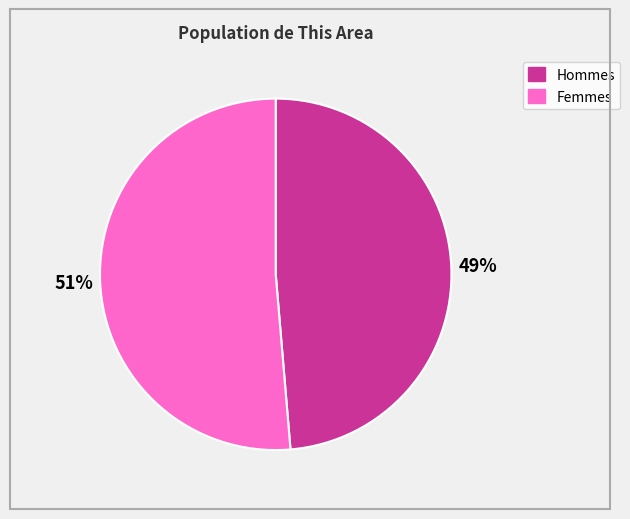

To the nearest percent, what is the average slice percentage?

50%